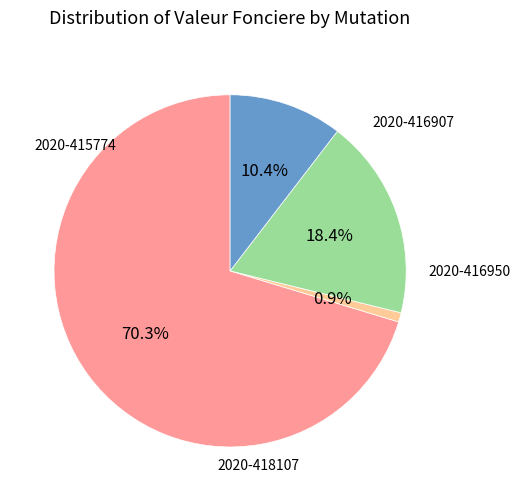

Is there a majority slice in this chart?

Yes